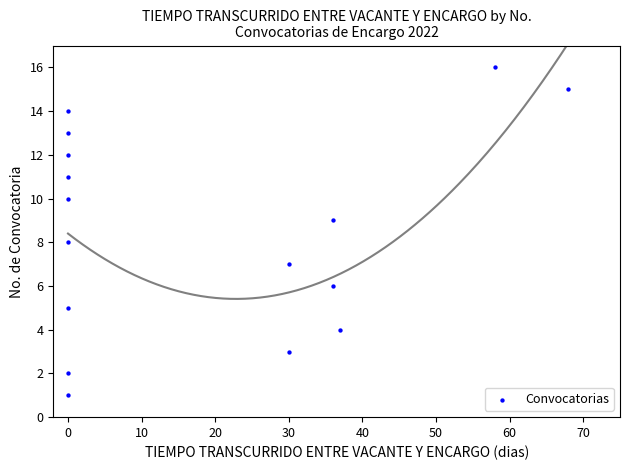

What is the range of Y values (max minus min)?

15